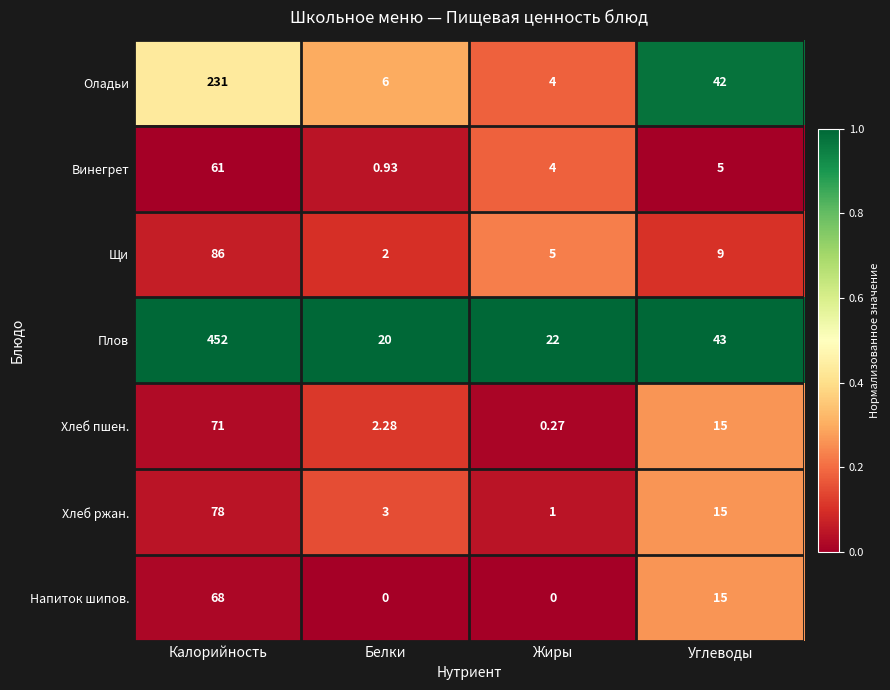

At which label is Щи closest to 44?

Углеводы